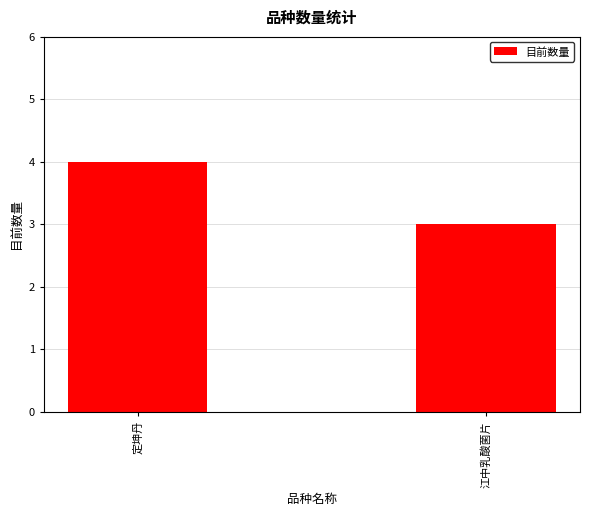

What is the average value?

4